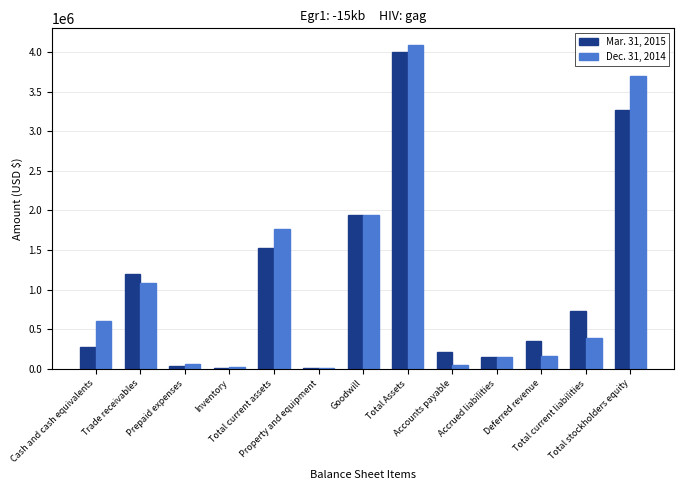

What is the maximum value shown in the chart?

4093776